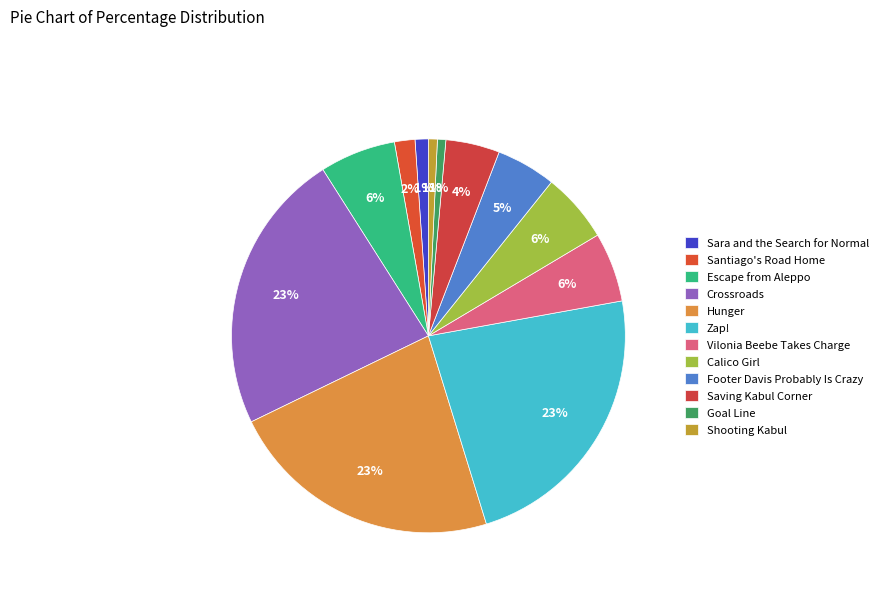

Is Escape from Aleppo the majority of the pie?

No